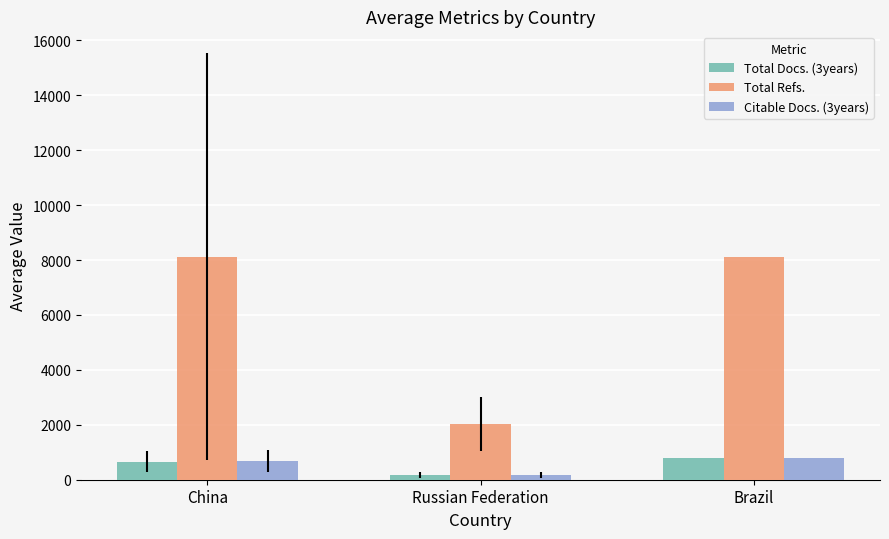

What position from the left is Russian Federation?

2